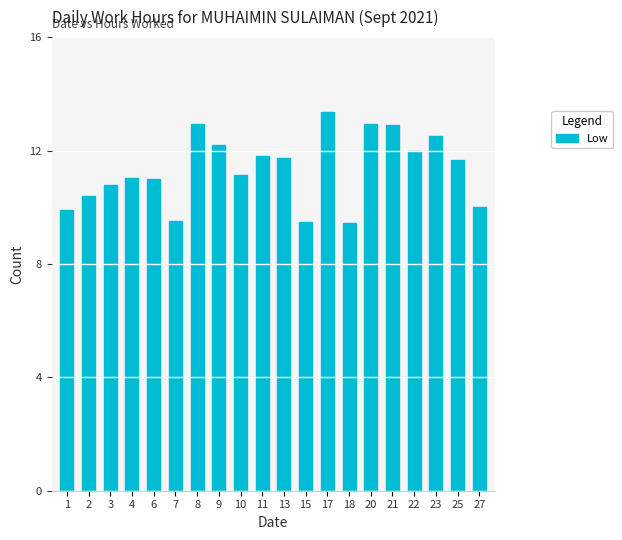

What is the smallest value displayed?

9.4